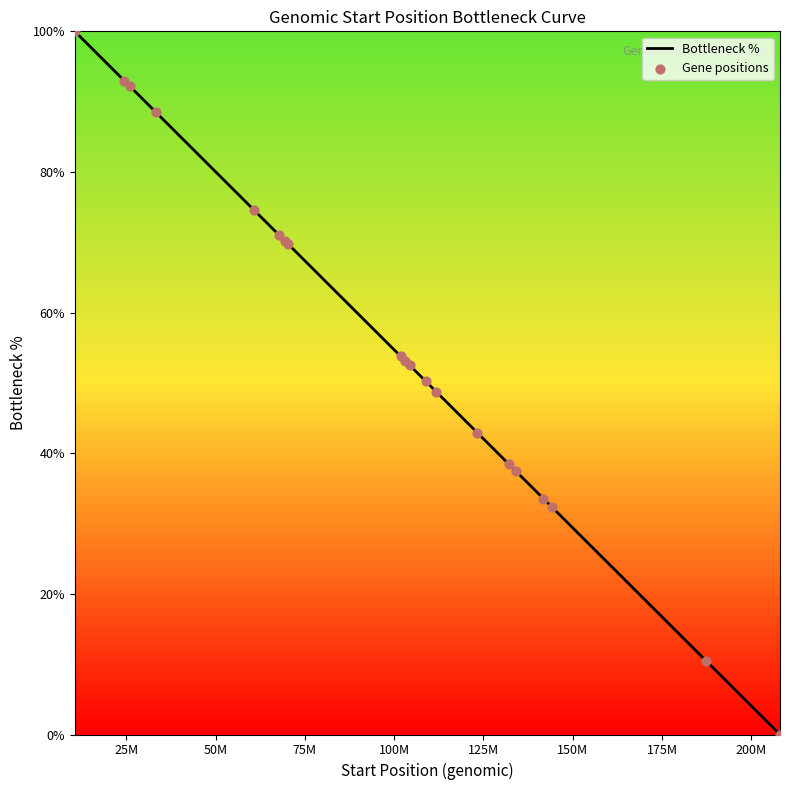

What is the greatest value displayed?

100.0